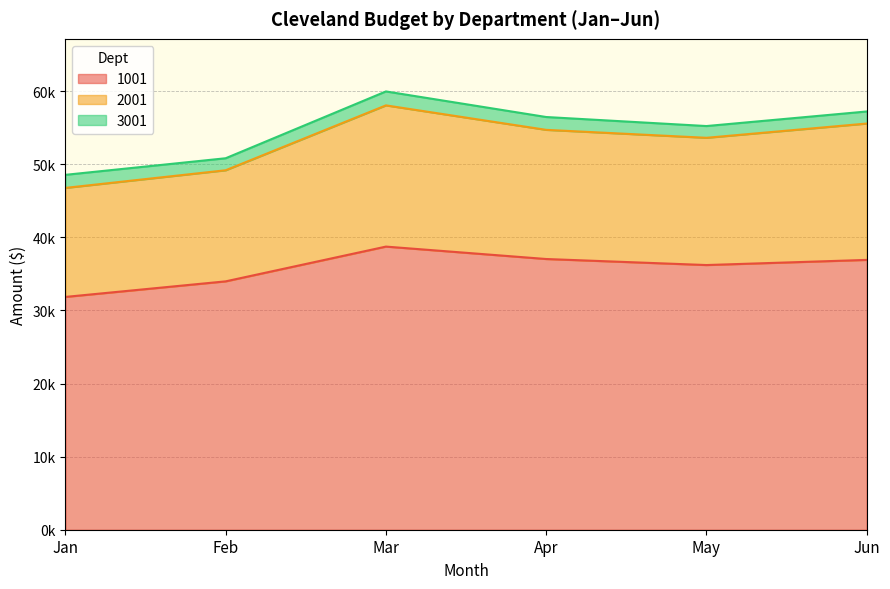

True or false: 2001 and 1001 cross at least once.

False